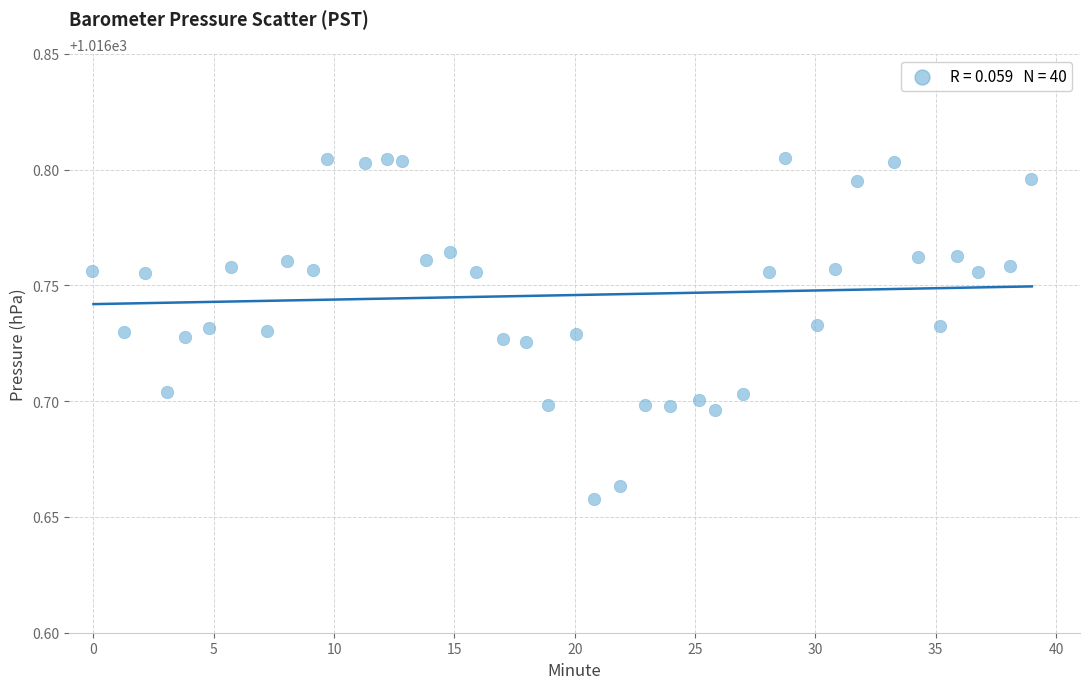

What is the range of X values (max minus min)?

39.0